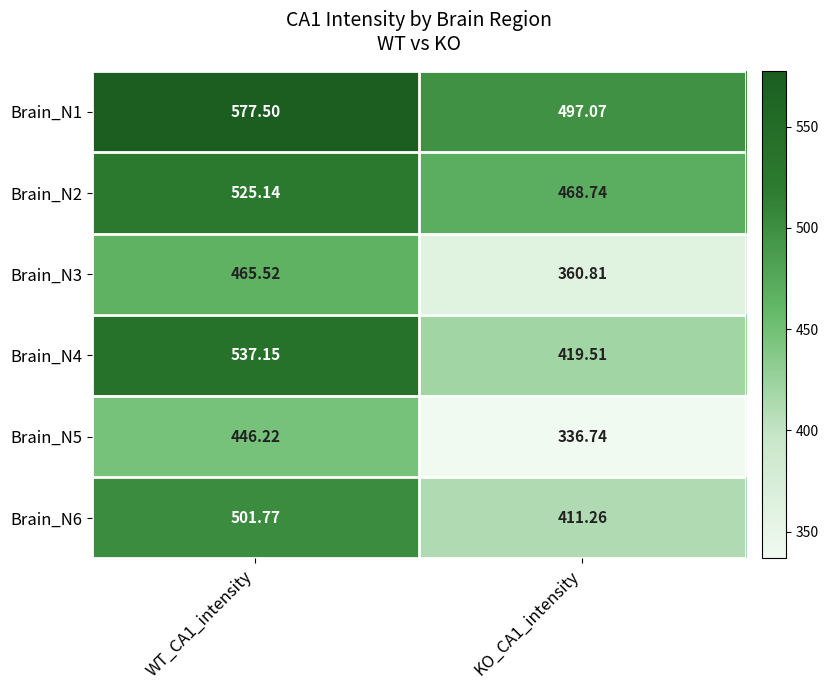

What is the smallest value displayed?

336.7